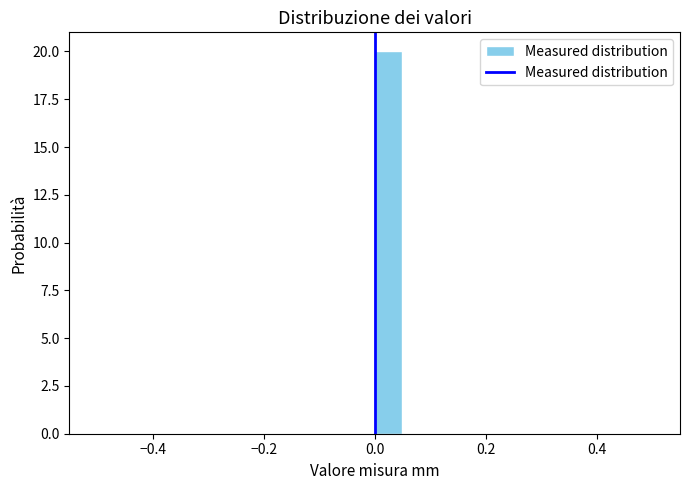

Around what value on the x-axis is the tallest bar? Give the approximate position of its centre, as read against the axis.

0.02